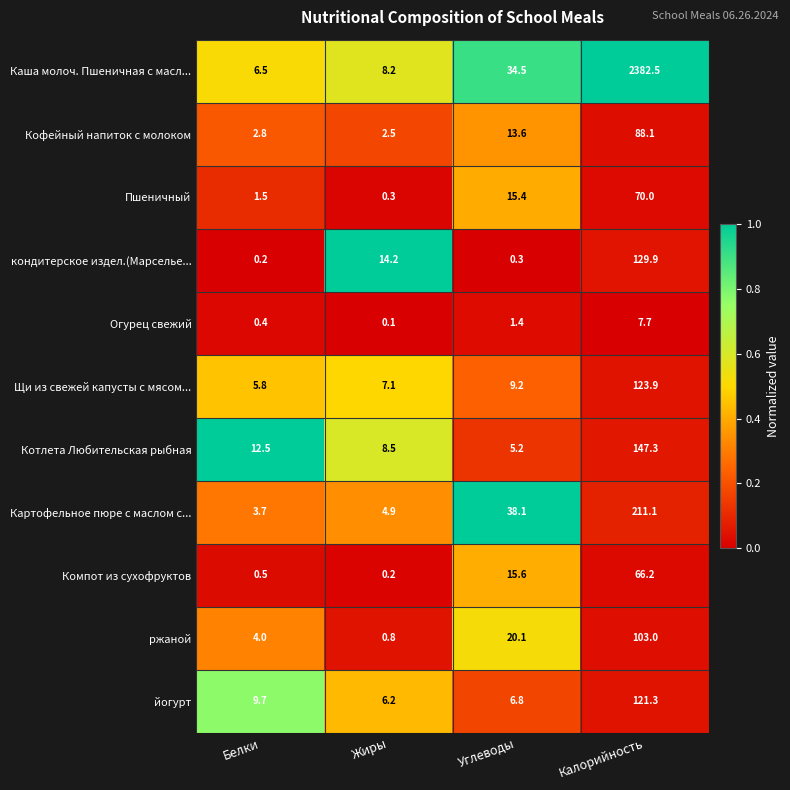

What is the total value across all series at Белки?

47.6